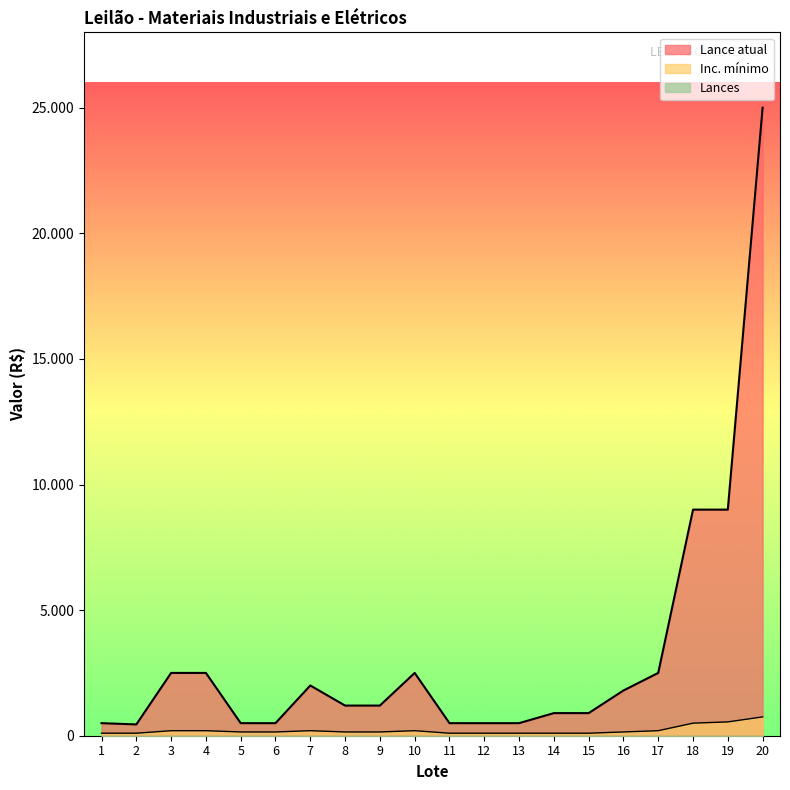

At which category does Inc. mínimo reach its first local peak?

7